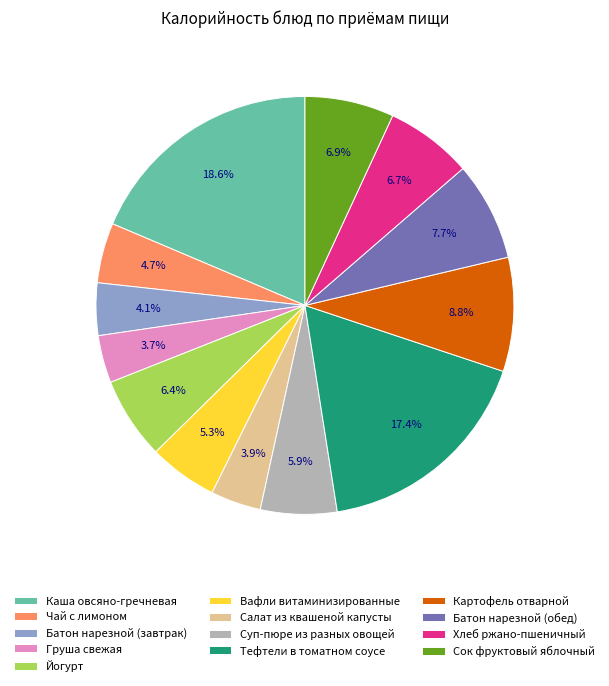

How many segments does this pie chart have?

13